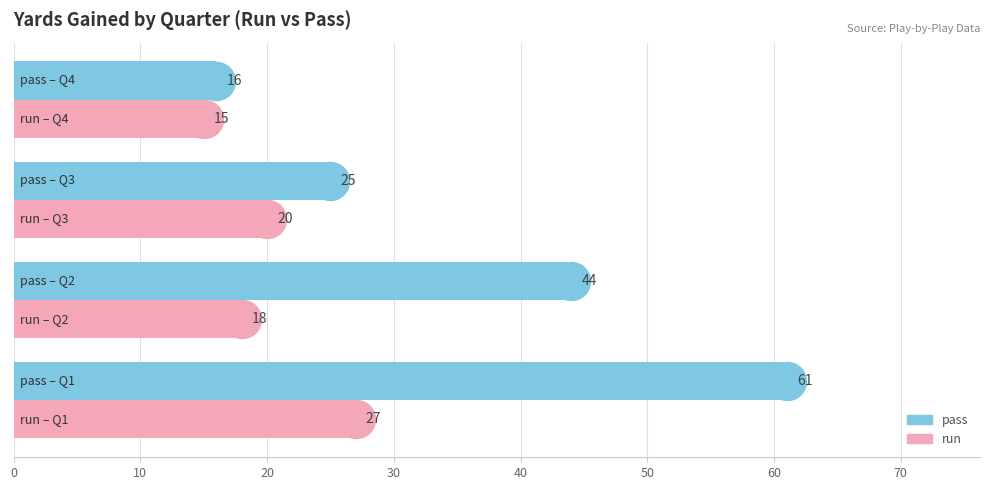

Count the number of data series in this chart.

2